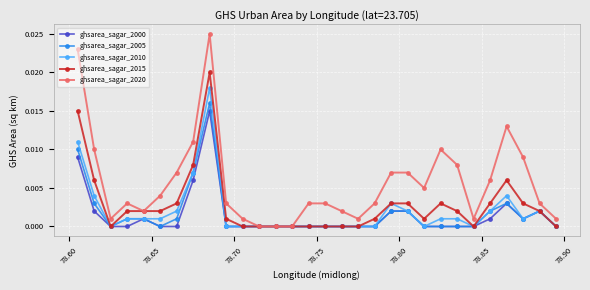

Which series has the widest spread of values?

ghsarea_sagar_2020